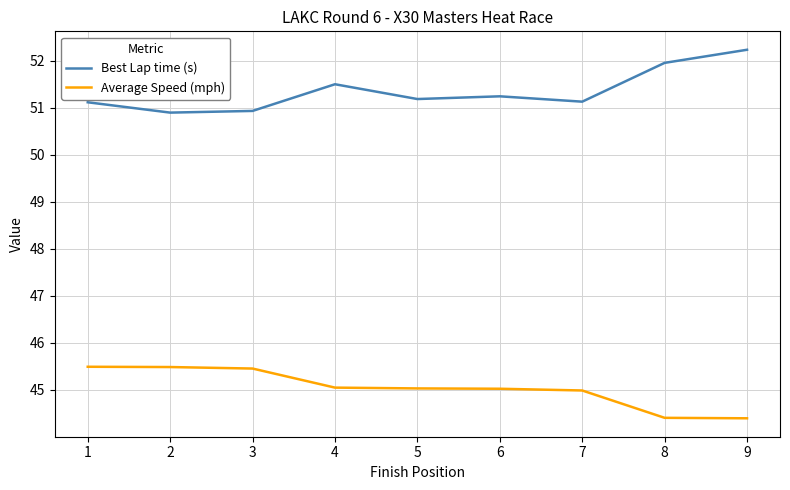

True or false: Average Speed (mph) and Best Lap time (s) cross at least once.

False